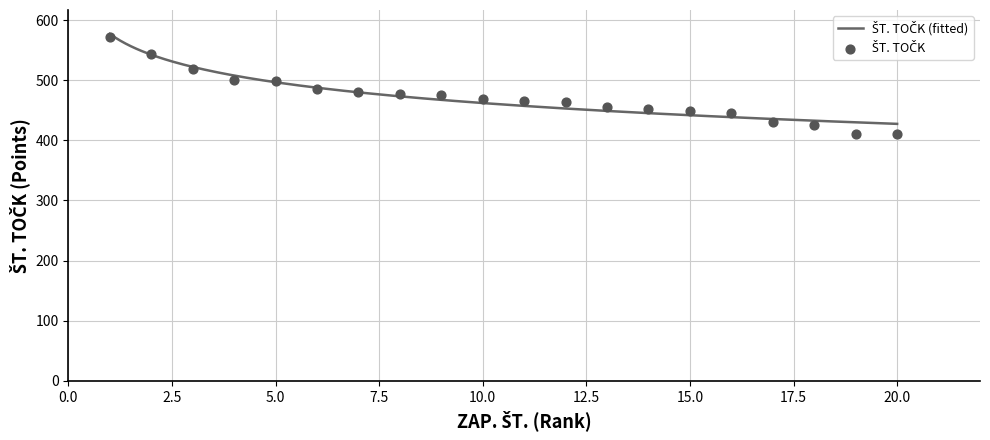

Between 6 and 12, which is larger?

6